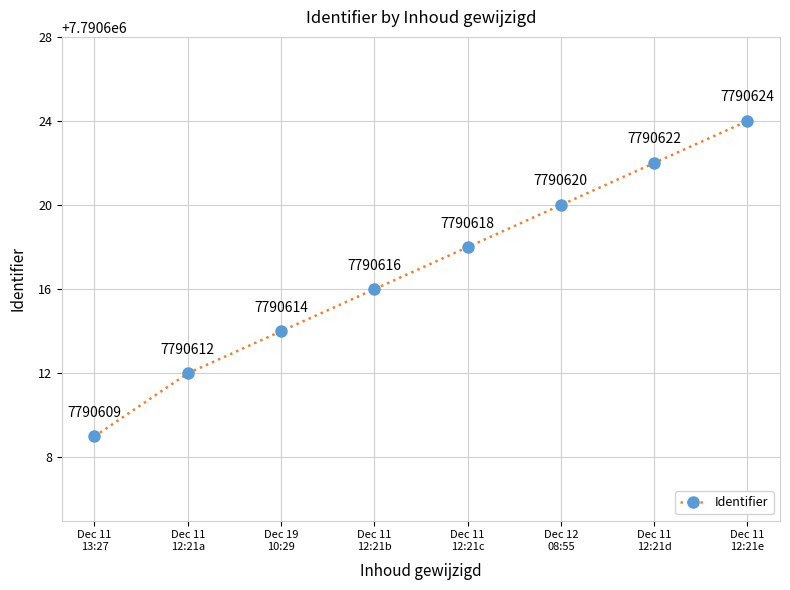

Rank the categories by value from lowest to highest.

Dec 11
13:27, Dec 11
12:21a, Dec 19
10:29, Dec 11
12:21b, Dec 11
12:21c, Dec 12
08:55, Dec 11
12:21d, Dec 11
12:21e